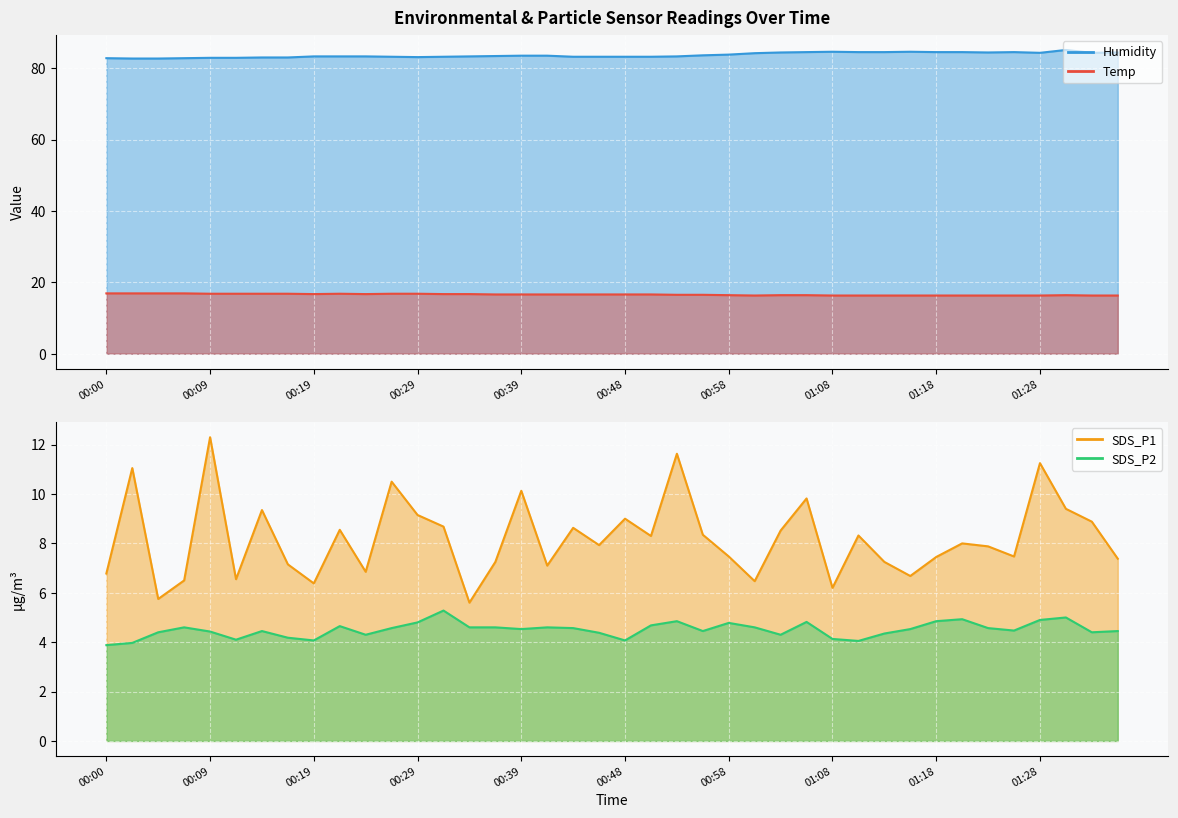

At which category does the chart reach its minimum across all series?

00:00